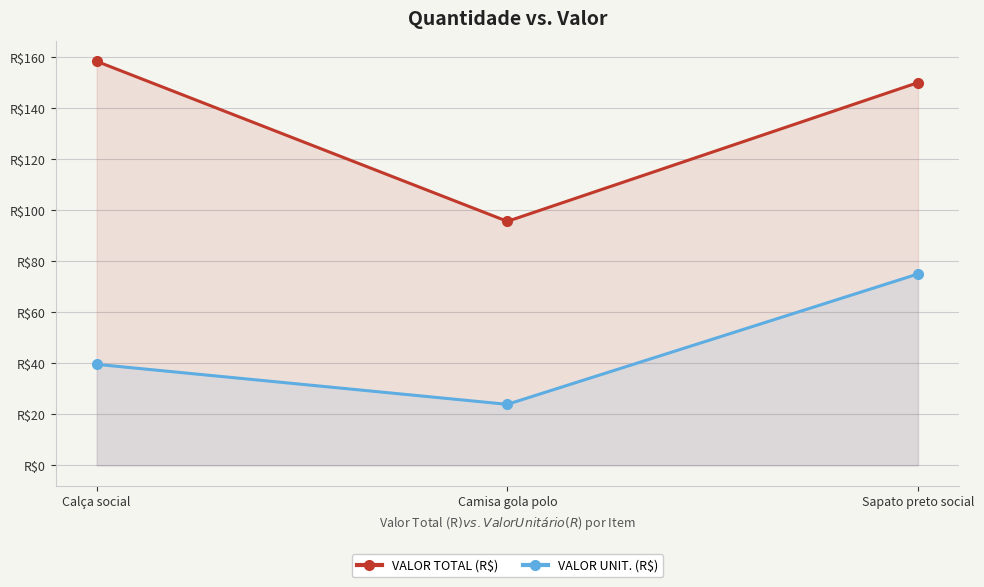

Reading right to left, list all the values displayed in this chart.

VALOR TOTAL (R$): 150.1	95.7	158.4
VALOR UNIT. (R$): 75.0	23.9	39.6